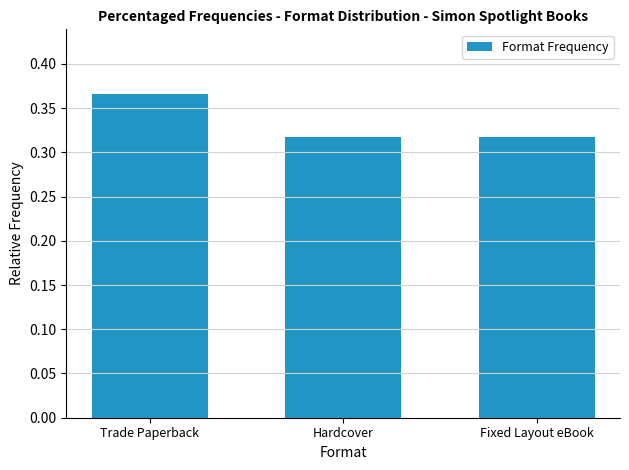

Between Trade Paperback and Hardcover, which is larger?

Trade Paperback